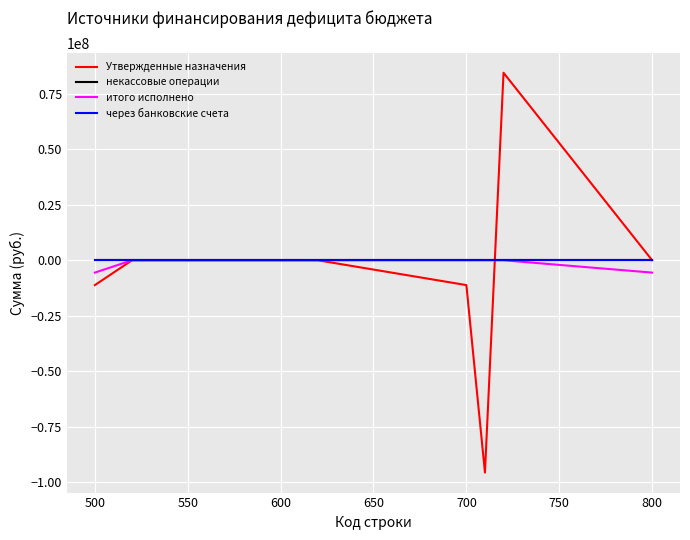

Reading left to right, list all the values displayed in this chart.

Утвержденные назначения: -11180144.1	0.0	0.0	-11180144.1	-95591817.1	84411673.0	0.0
некассовые операции: 0.0	0.0	0.0	0.0	0.0	0.0	0.0
итого исполнено: -5556791.4	0.0	0.0	0.0	0.0	0.0	-5556791.4
через банковские счета: 0.0	0.0	0.0	0.0	0.0	0.0	0.0